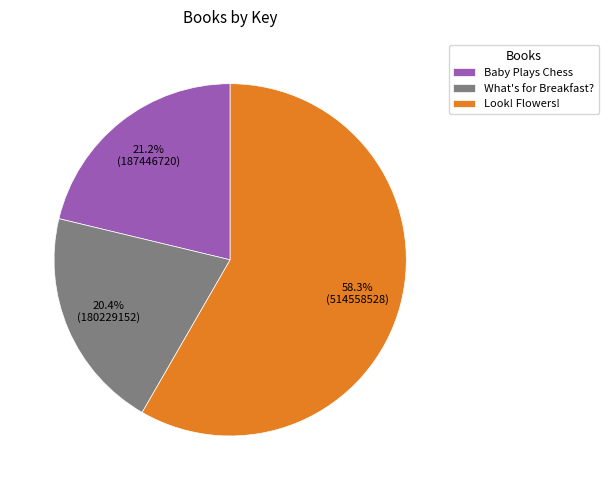

Rank the categories by value from lowest to highest.

What's for Breakfast?, Baby Plays Chess, Look! Flowers!